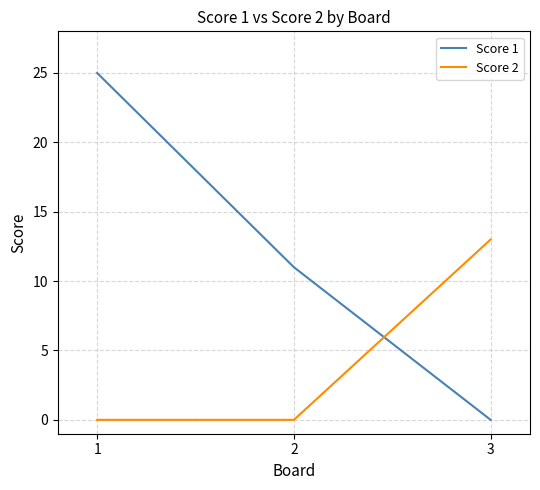

Read the Score 2 value at 3, to the nearest 5.

15